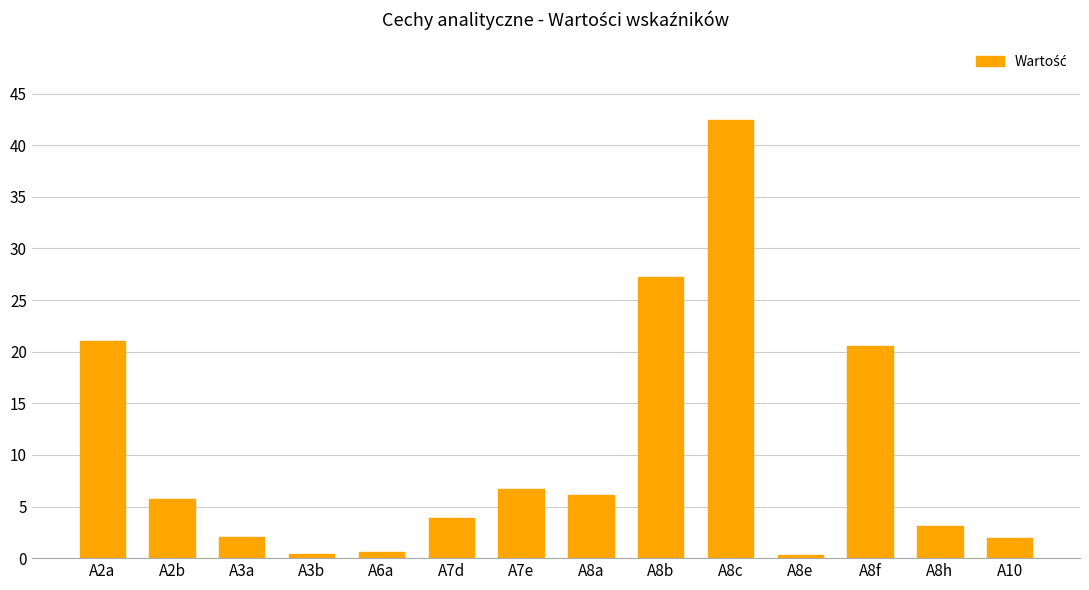

How many data points does each series have?

14